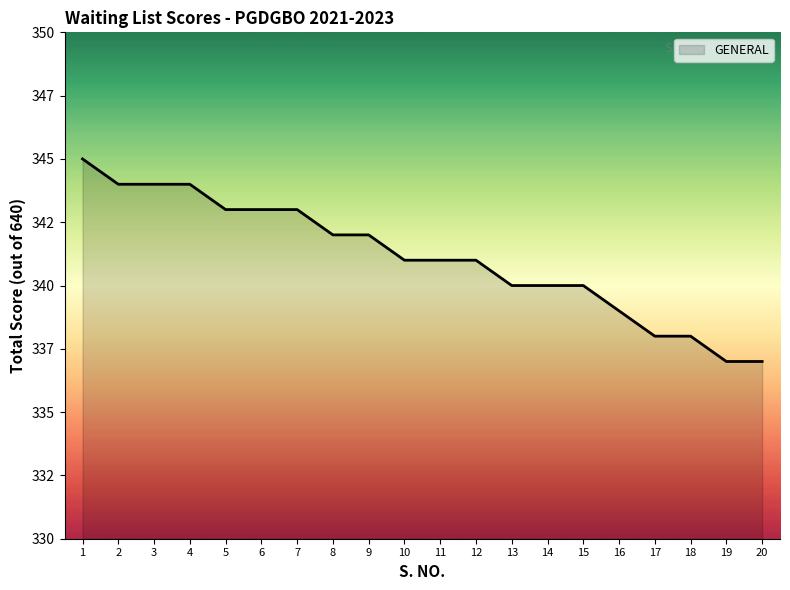

The chart shows a value of 343 at 5. True or false?

True